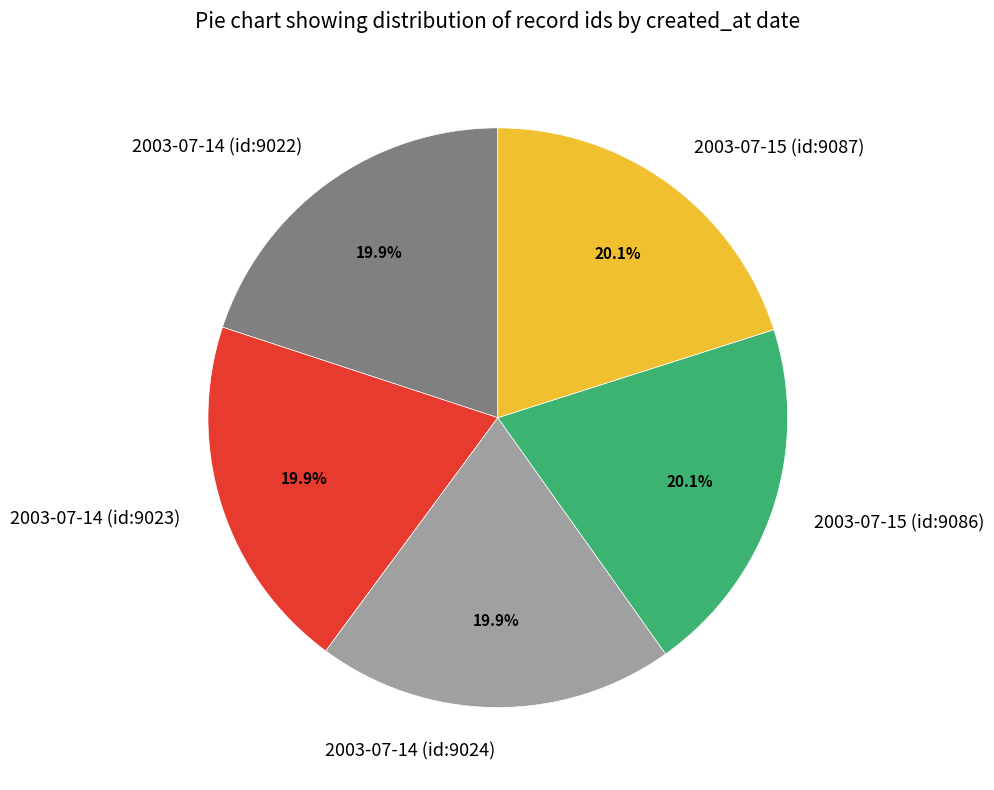

To the nearest percent, what is the combined percentage of 2003-07-15 (id:9087) and 2003-07-14 (id:9022)?

40%